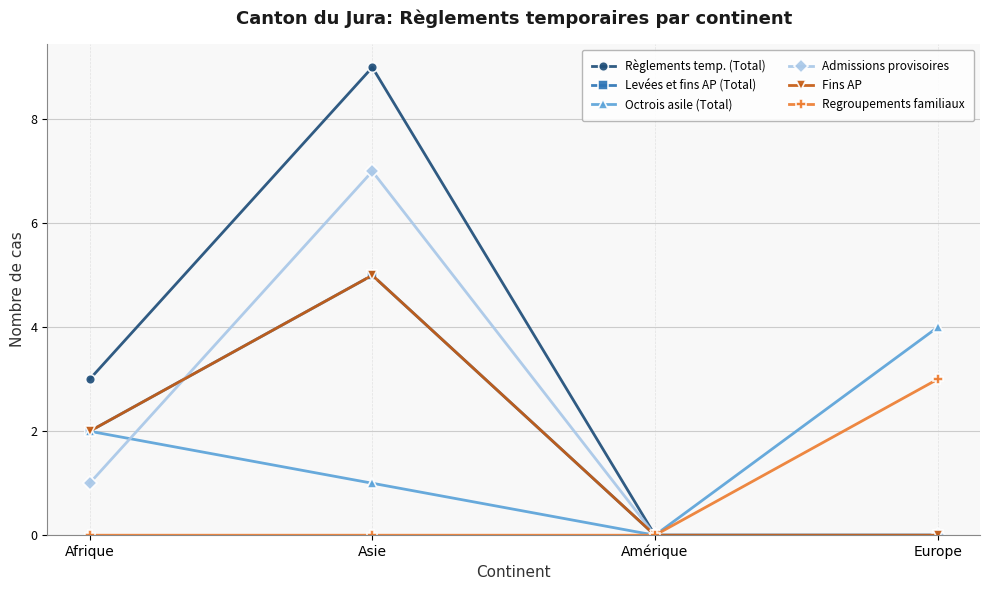

Is the value of Octrois asile (Total) at Amérique greater than the value of Fins AP at Asie?

No